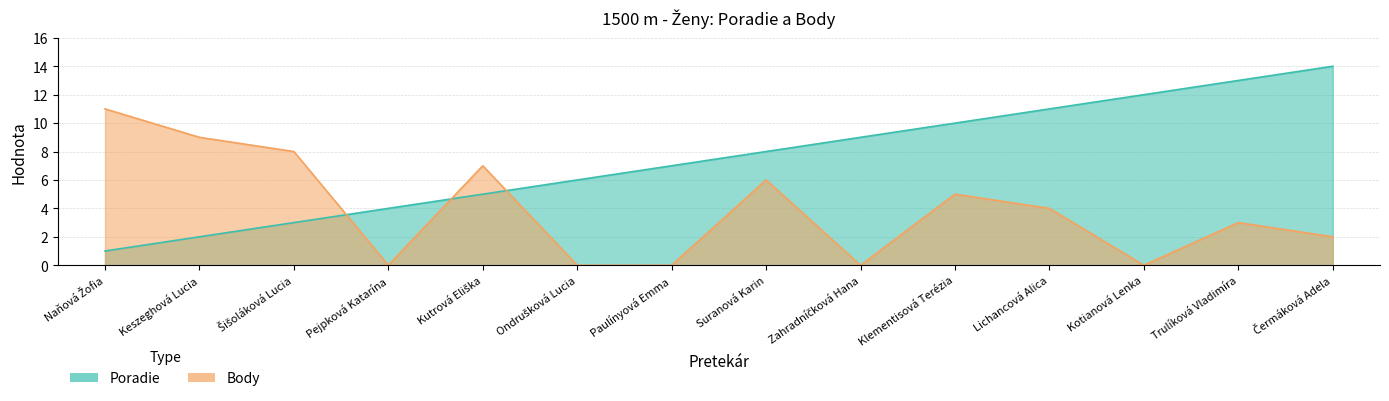

Where is Body nearest to the value 5?

Klementisová
Terézia